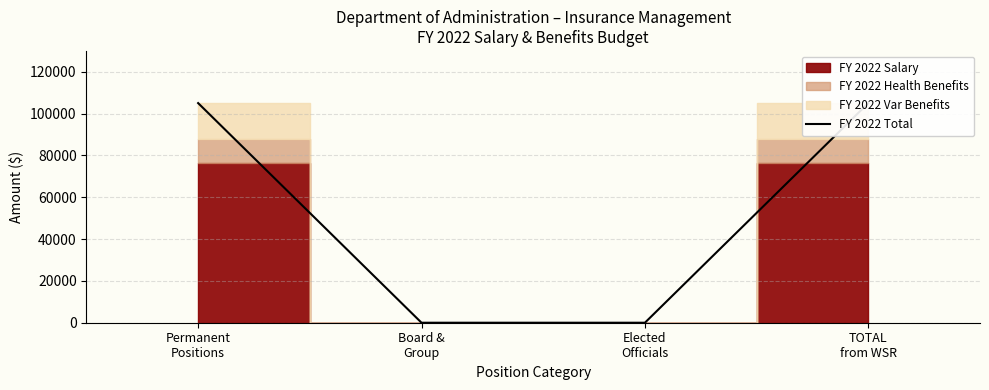

How many data points are less than 105052?

2